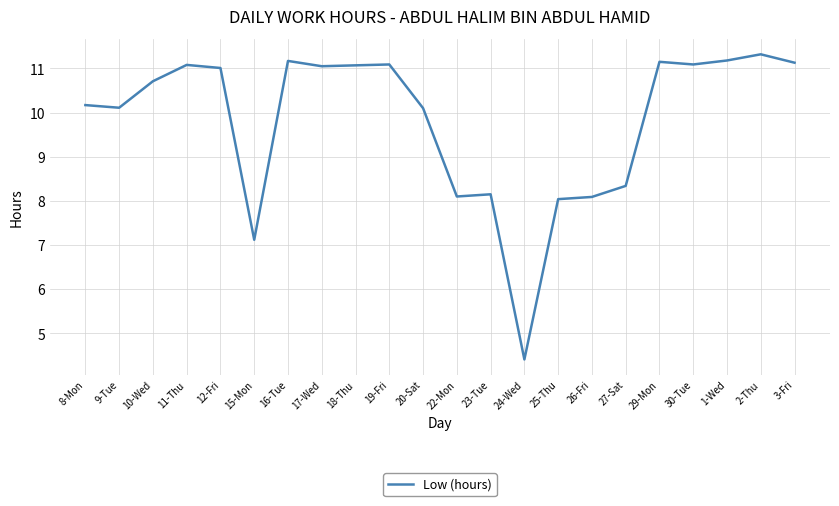

How many values are below 11?

11